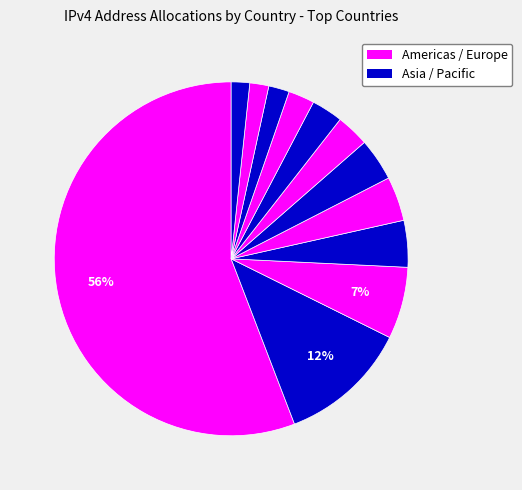

Does any single category account for the majority?

Yes